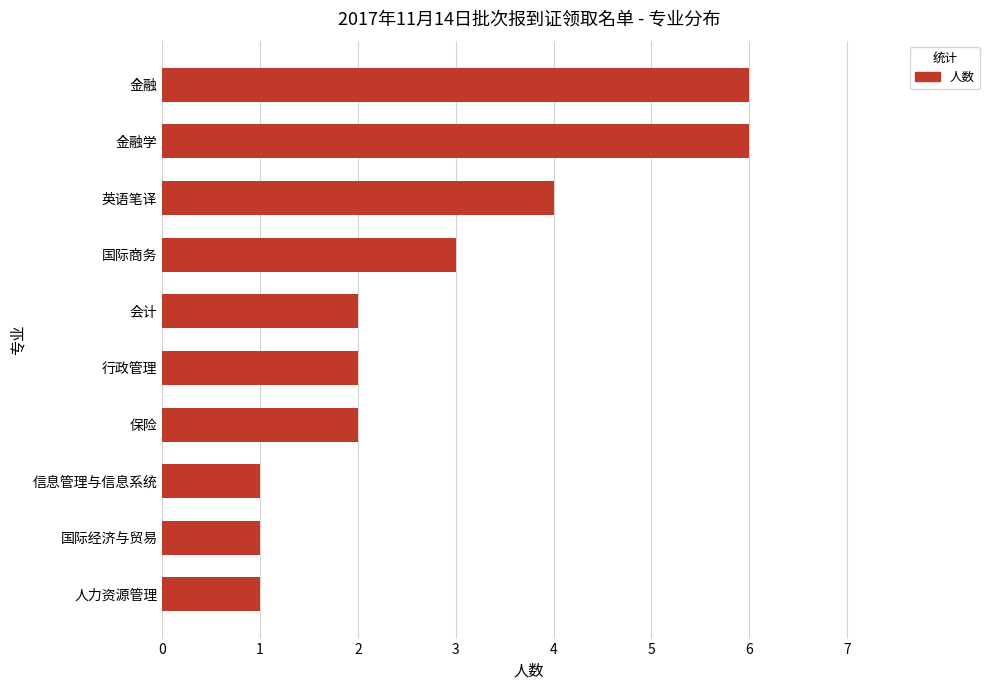

How many data points does each series have?

10